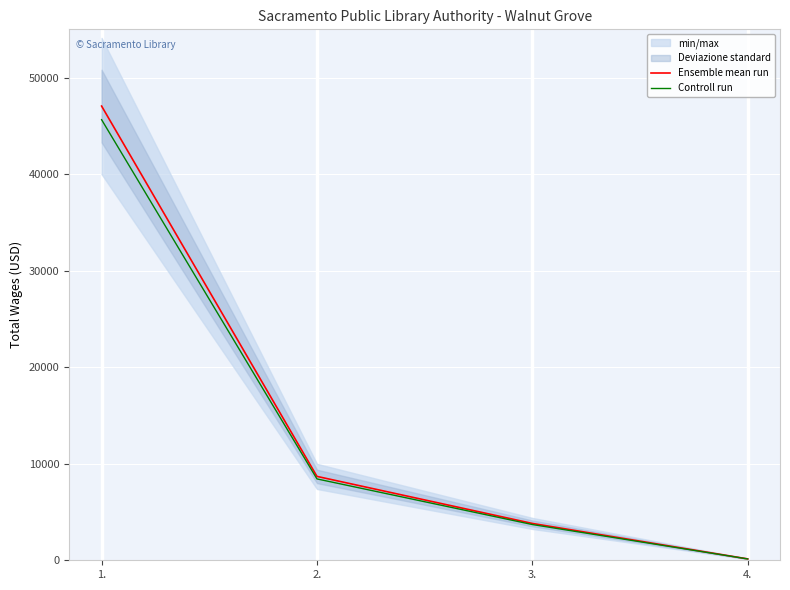

Is it true that Controll run equals 3702.5 at 3.?

True